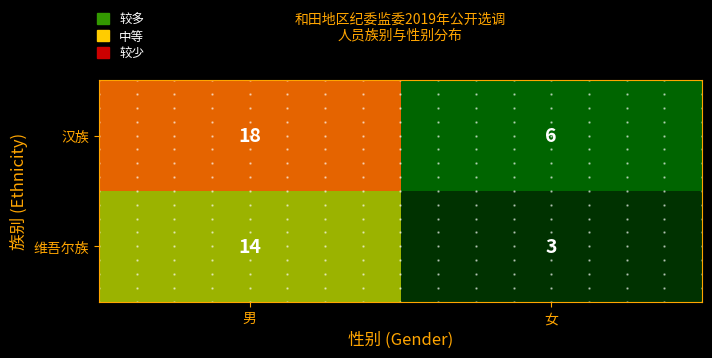

Which series has the largest range (max minus min)?

汉族